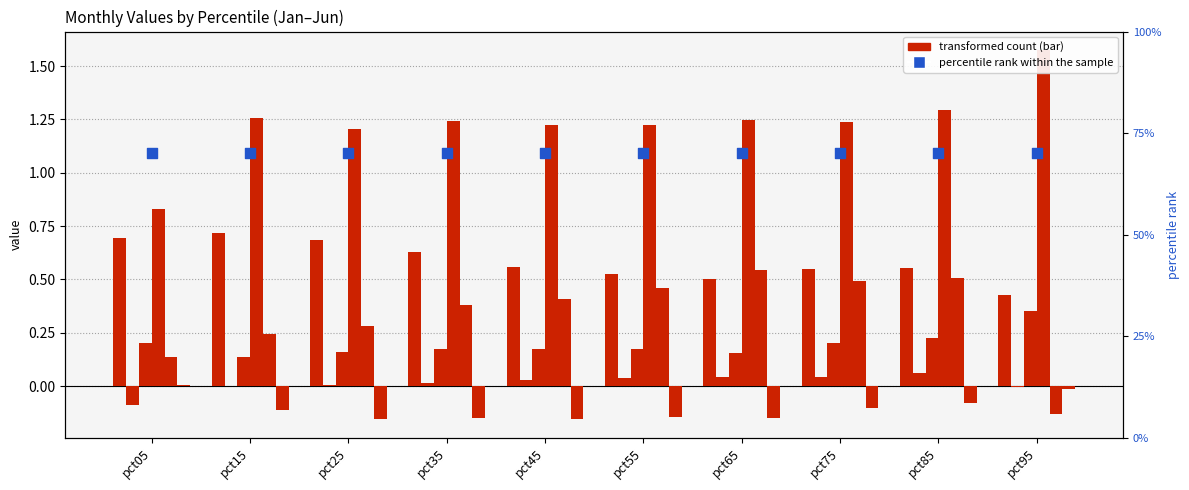

At which category is the sum across all series the highest?

pct85